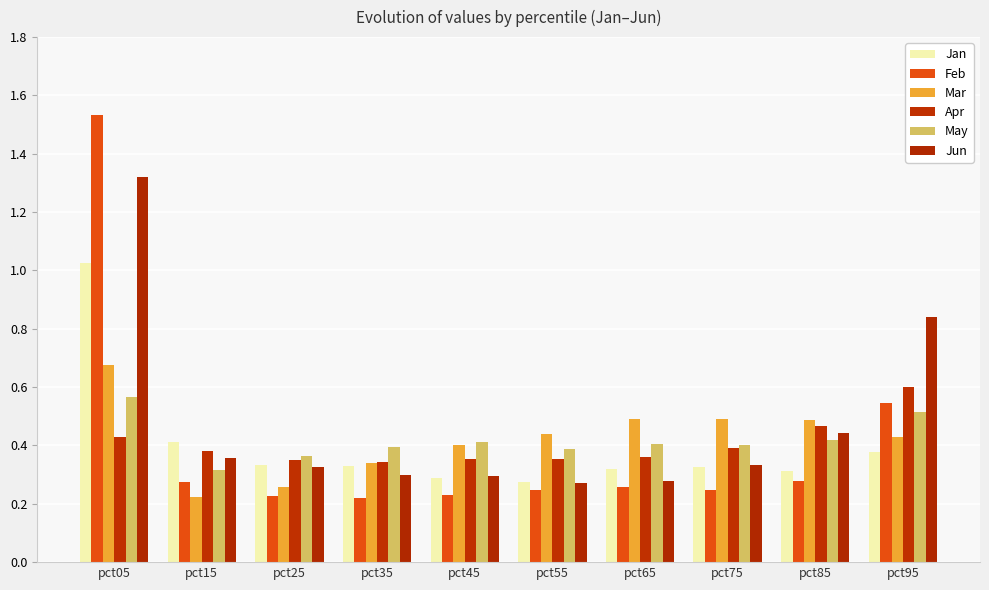

Reading right to left, extract all data points from this chart.

Jan: 0.4	0.3	0.3	0.3	0.3	0.3	0.3	0.3	0.4	1.0
Feb: 0.5	0.3	0.2	0.3	0.2	0.2	0.2	0.2	0.3	1.5
Mar: 0.4	0.5	0.5	0.5	0.4	0.4	0.3	0.3	0.2	0.7
Apr: 0.6	0.5	0.4	0.4	0.4	0.4	0.3	0.3	0.4	0.4
May: 0.5	0.4	0.4	0.4	0.4	0.4	0.4	0.4	0.3	0.6
Jun: 0.8	0.4	0.3	0.3	0.3	0.3	0.3	0.3	0.4	1.3